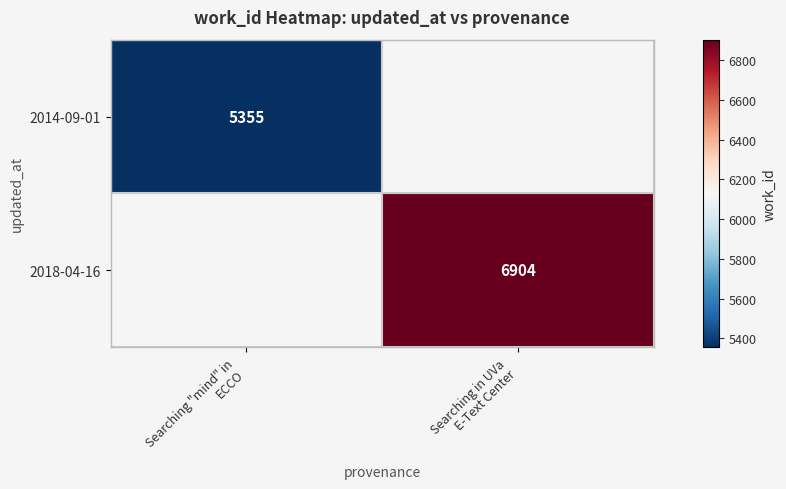

Is the value of 2018-04-16 at Searching in UVa E-Text Center greater than the value of 2014-09-01 at Searching in UVa E-Text Center?

No